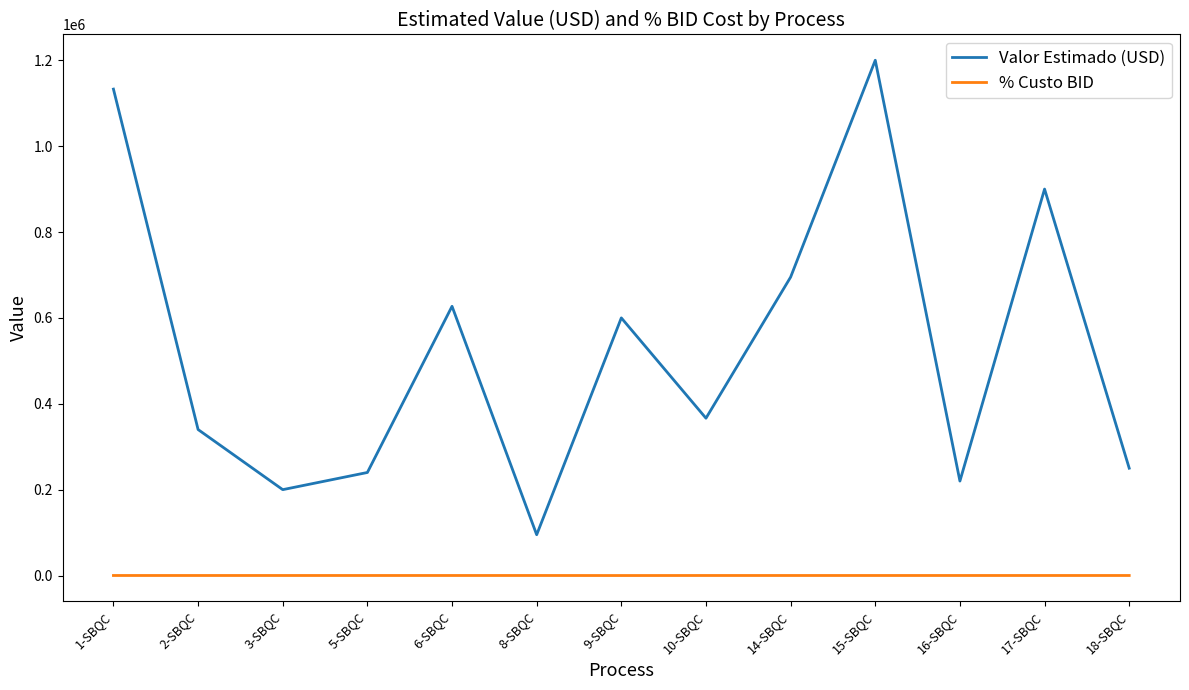

How many lines are shown in the chart?

2